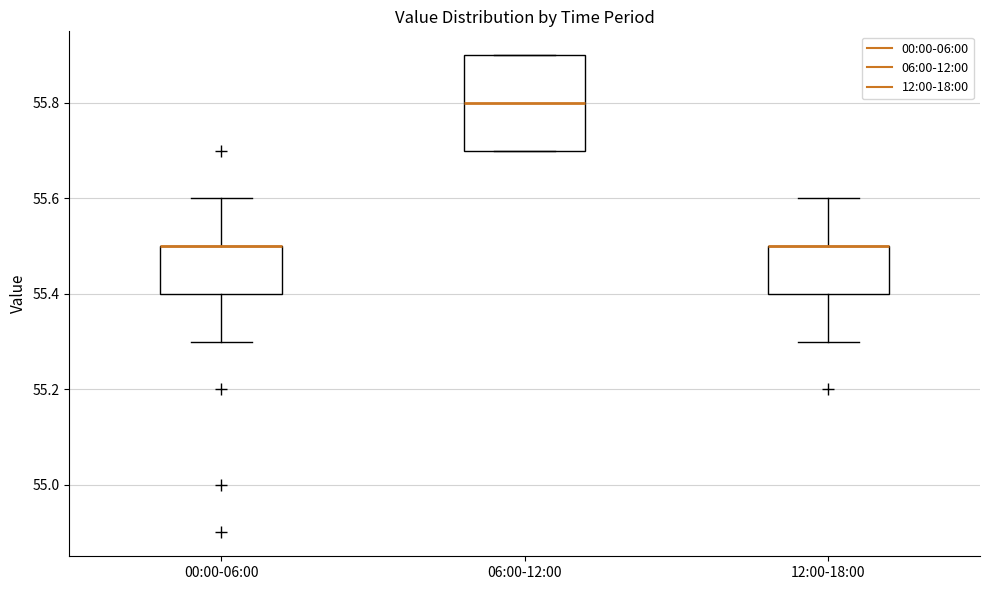

Where is the upper edge of the box for 06:00-12:00 on the y-axis? The values are not printed on the chart, so give them approximately, as read against the axis.

55.9